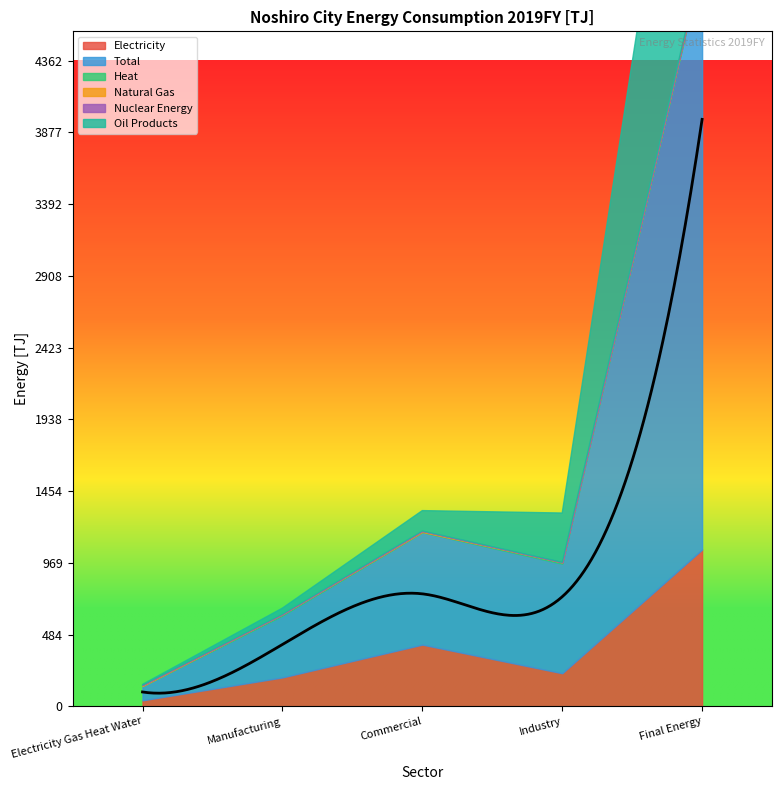

What is the difference between the highest and lowest values at Final Energy?

3965.5